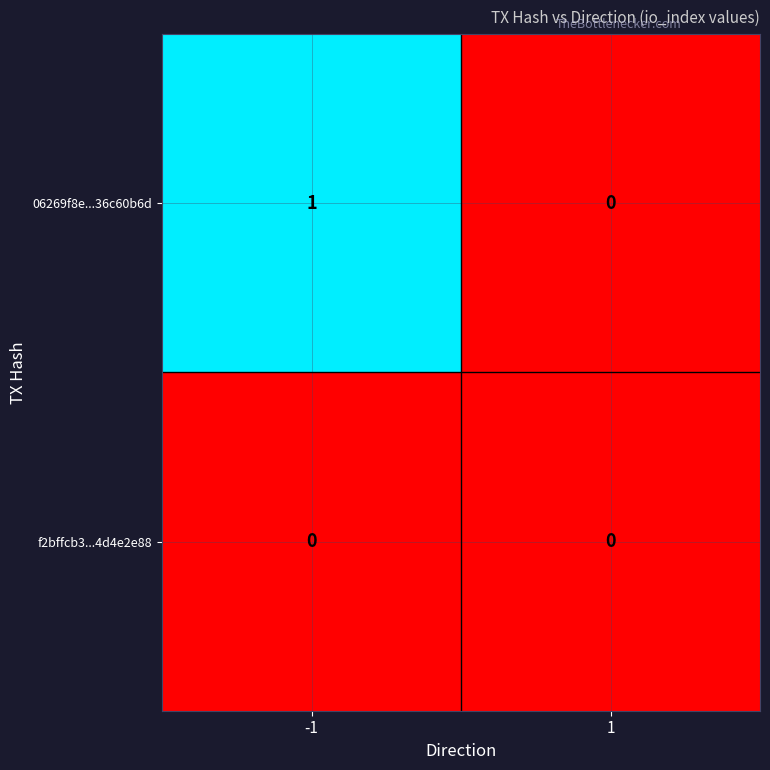

At which category is the sum across all series the highest?

-1